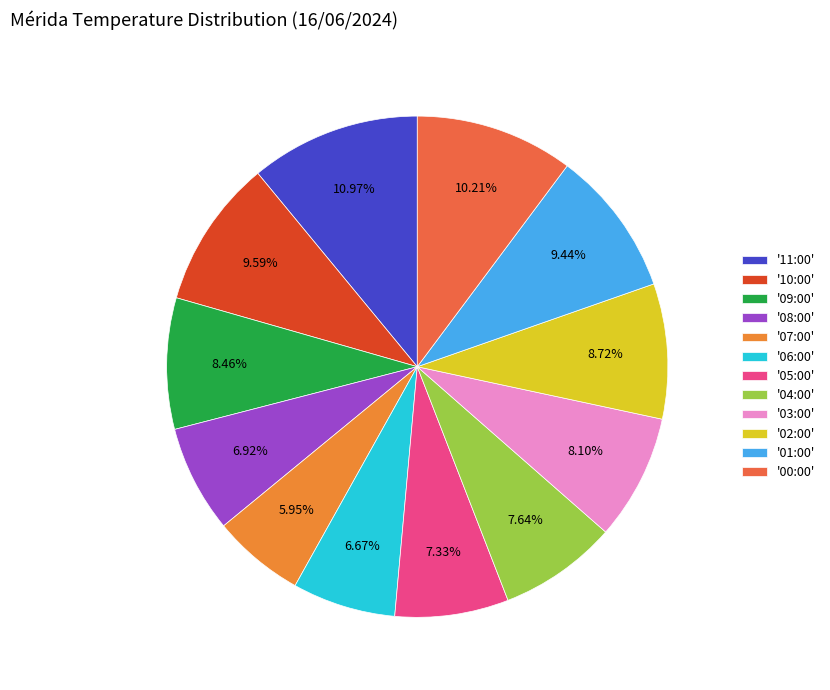

Is there a majority slice in this chart?

No